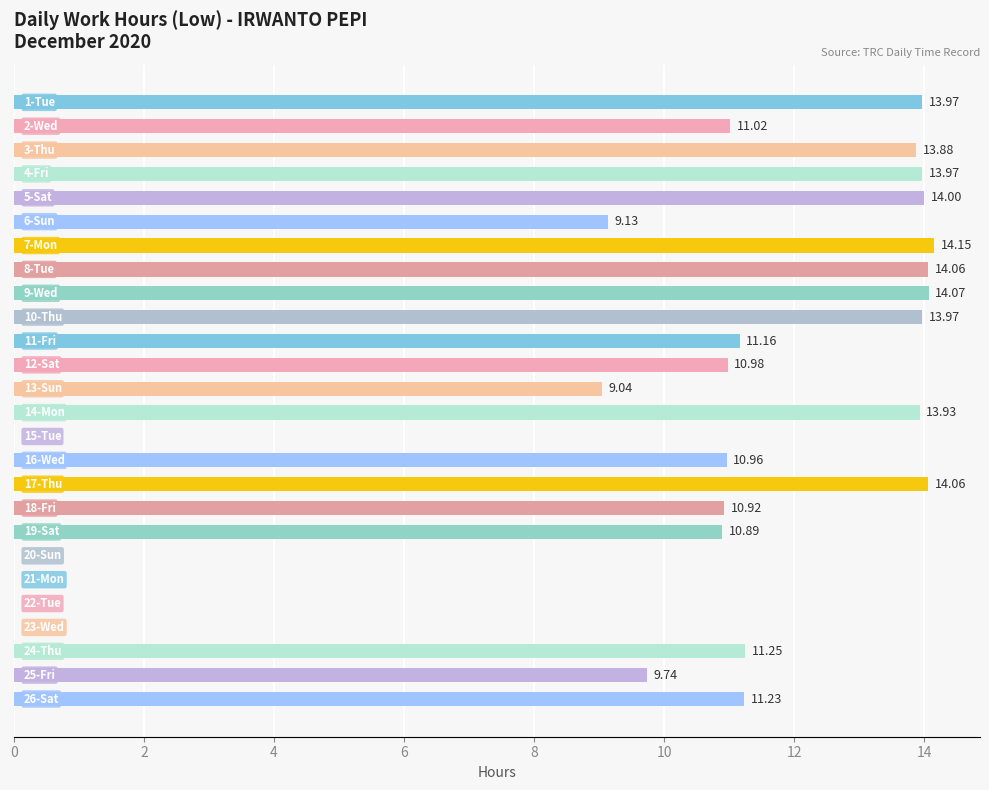

What is the average value?

9.9